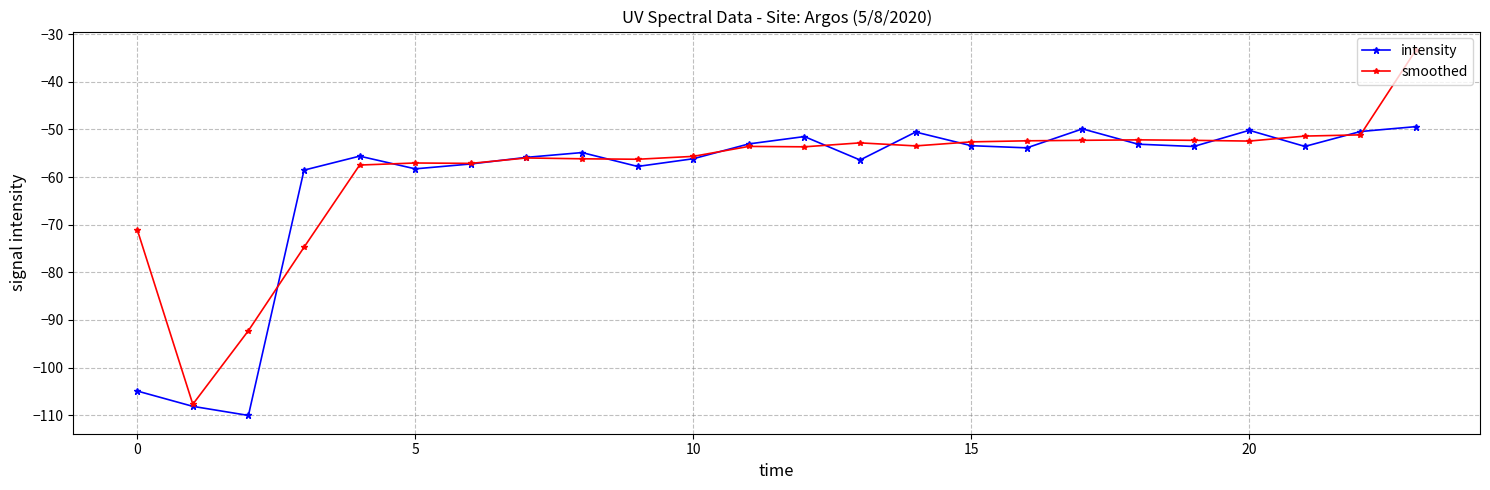

What is the value of the smoothed point at the 5th from the left?

-57.5